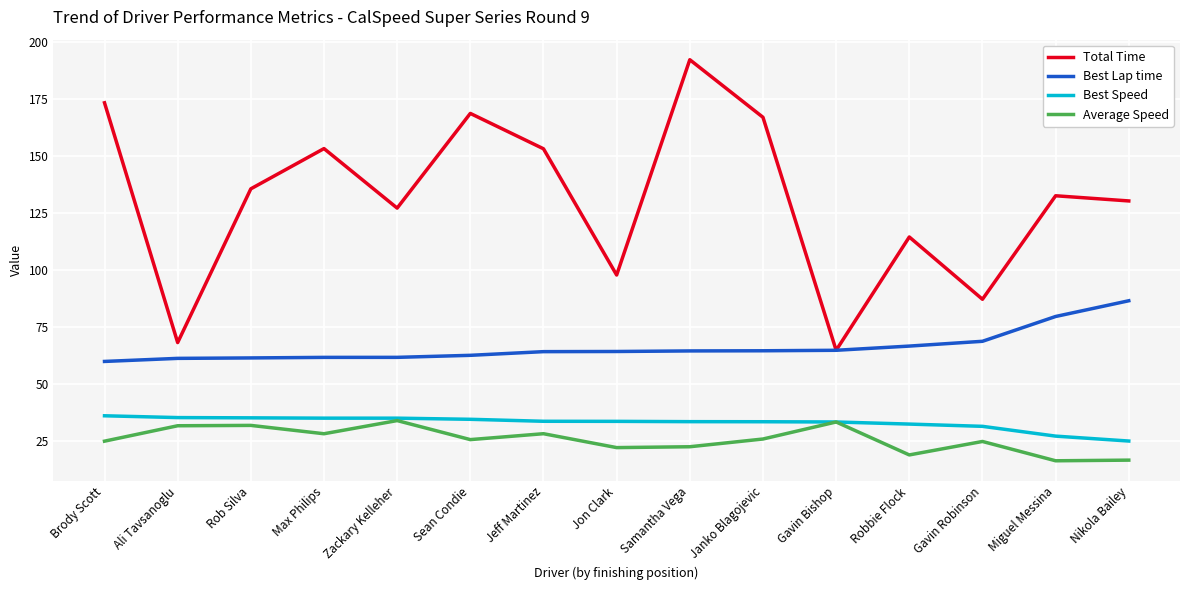

What are all the series names shown in the legend?

Total Time, Best Lap time, Best Speed, Average Speed